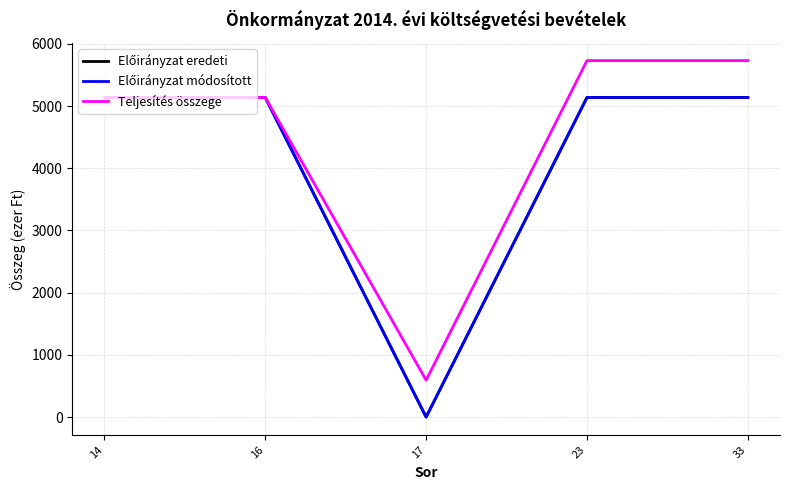

Between 16 and 33, which is larger?

16